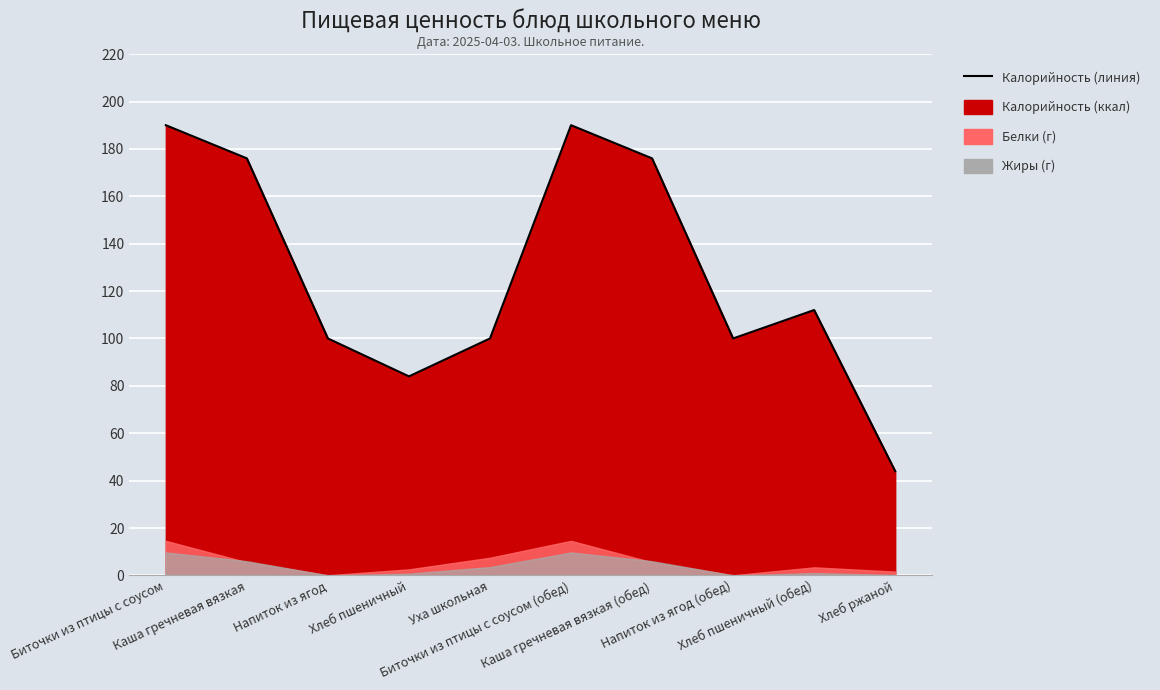

List the labels in order of value, smallest first.

Хлеб ржаной, Хлеб пшеничный, Напиток из ягод, Уха школьная, Напиток из ягод (обед), Хлеб пшеничный (обед), Каша гречневая вязкая, Каша гречневая вязкая (обед), Биточки из птицы с соусом, Биточки из птицы с соусом (обед)